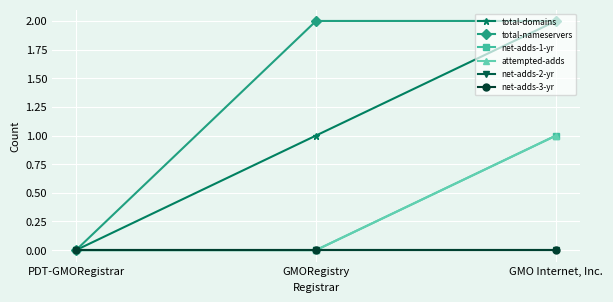

Which series has the widest spread of values?

total-domains